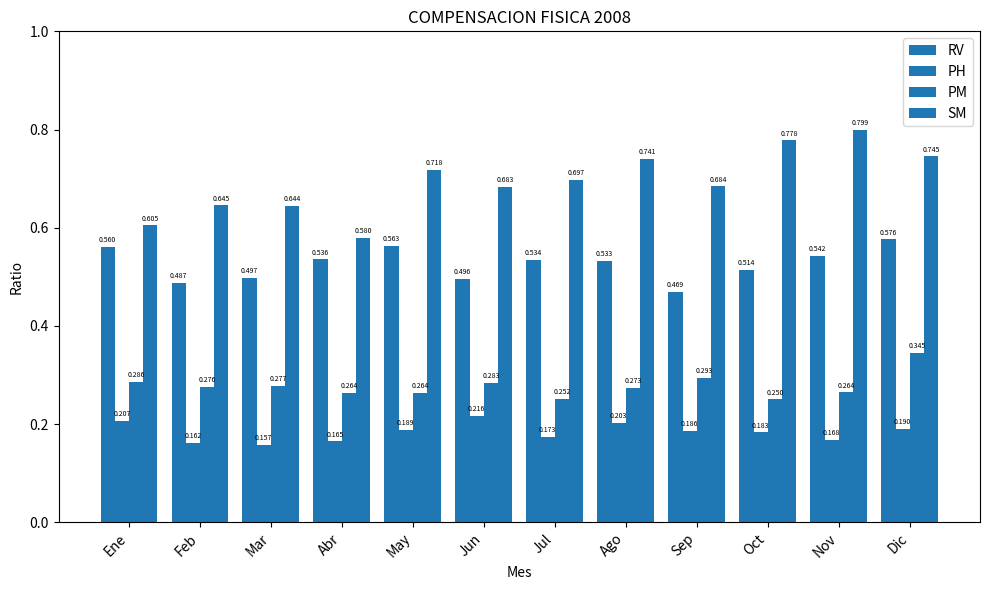

The PH series shows 0.1 at Ago. True or false?

False